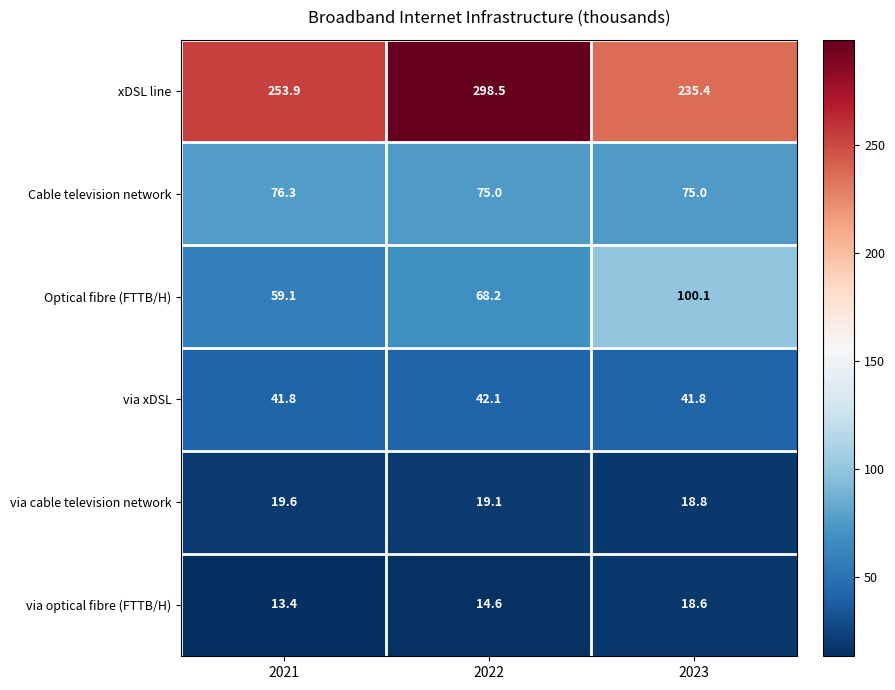

List the series in order of their peak value, lowest first.

via optical fibre (FTTB/H), via cable television network, via xDSL, Cable television network, Optical fibre (FTTB/H), xDSL line